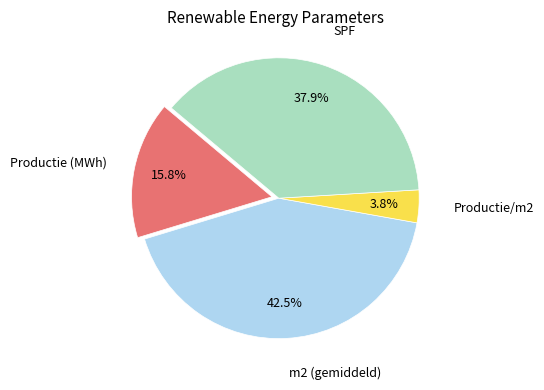

Is there a majority slice in this chart?

No